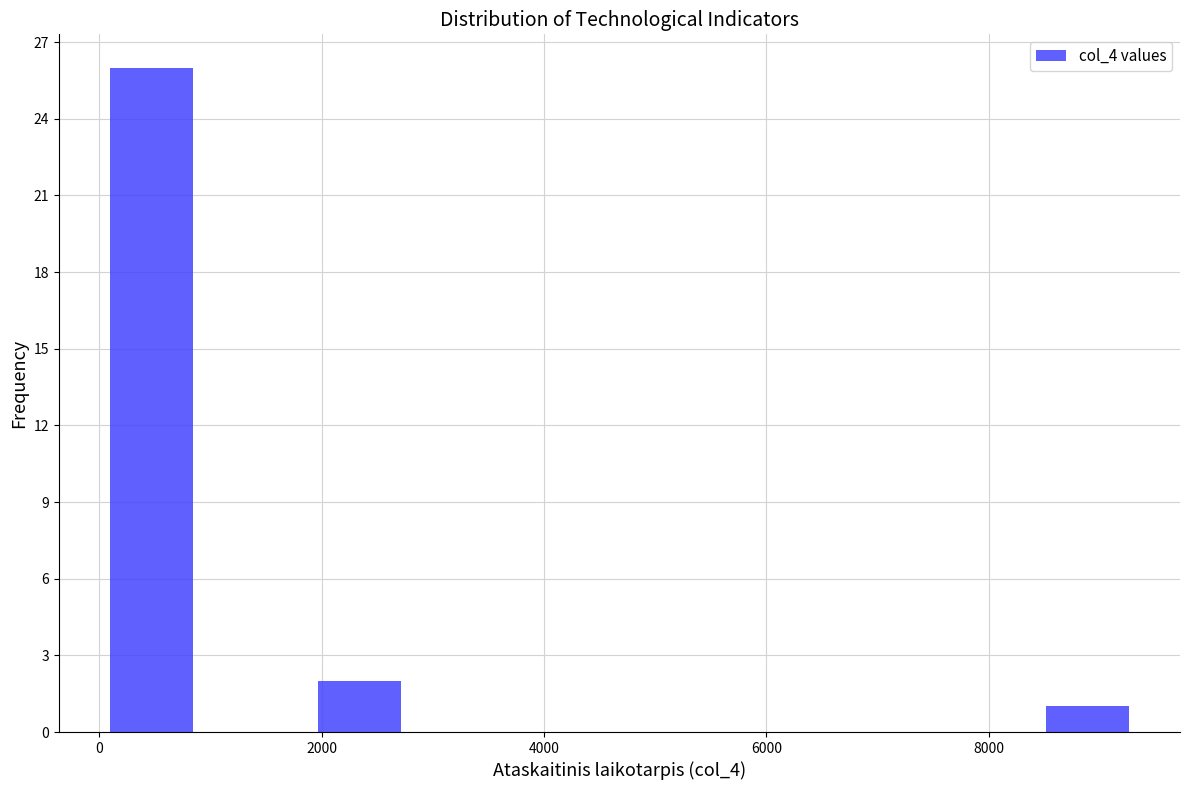

Reading left to right, list every bar in this chart as the range it spans on the x-axis followed by its height. Neither the bar edges nor the heights are printed on the chart, so give them approximately, as read against the axes.

0 to 1000: 26
1000 to 1800: 0
1800 to 2800: 2
2800 to 3800: 0
3800 to 4600: 0
4600 to 5600: 0
5600 to 6600: 0
6600 to 7400: 0
7400 to 8400: 0
8400 to 9400: 1